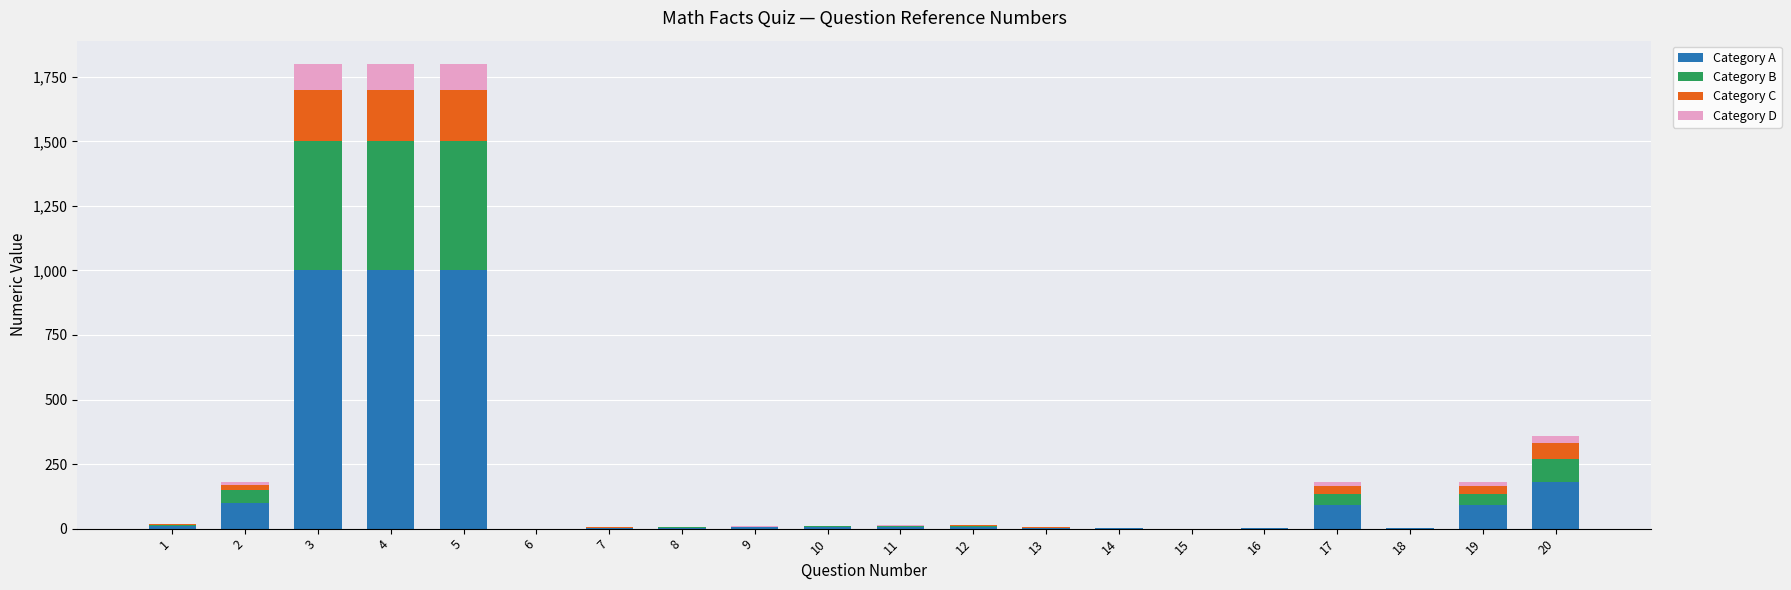

What is the maximum value for Category A?

1000